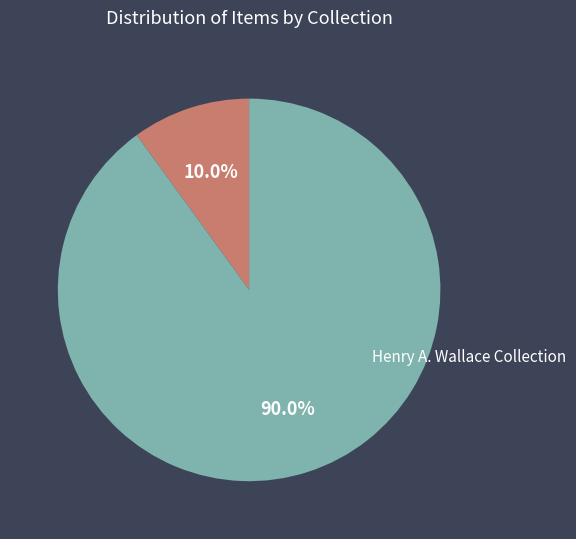

Between Henry A. Wallace Collection and Eve Drewelowe Digital Collection, which is larger?

Henry A. Wallace Collection